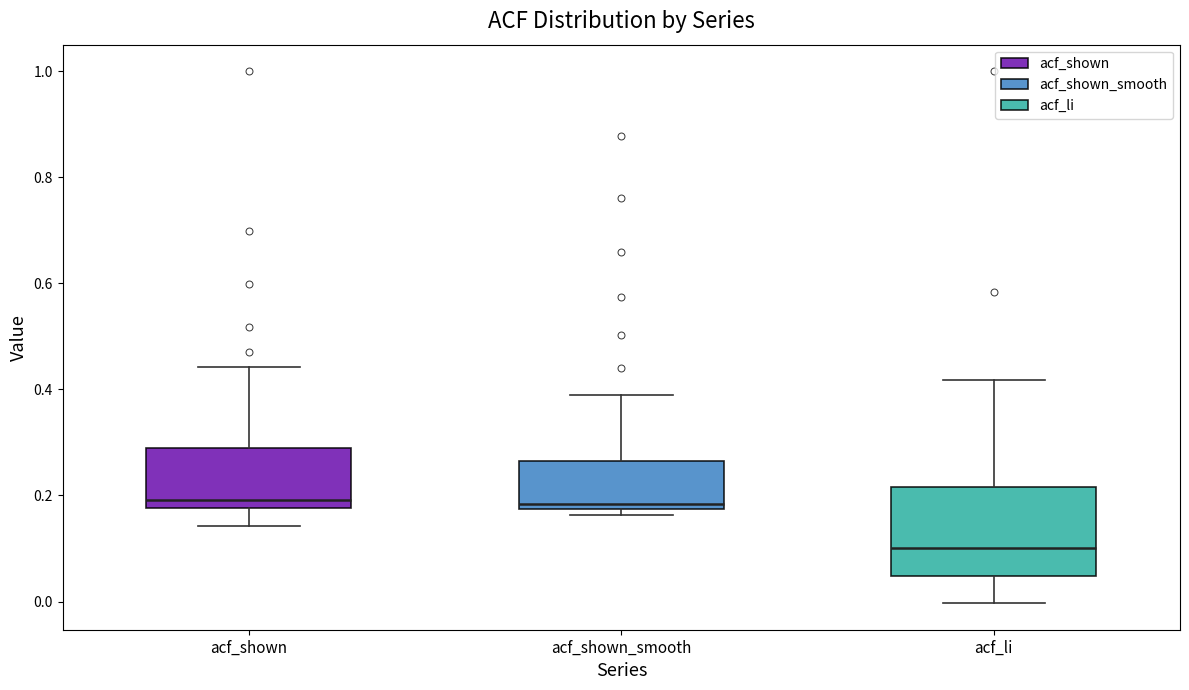

Reading left to right, transcribe this box plot: for each box, give where its median line is, the range the box spans, and where its two whiskers end, as read against the y-axis. The values are not printed on the chart, so give them approximately, as read against the axis.

acf_shown: median 0.20, box 0.18 to 0.30, whiskers 0.14 to 0.44
acf_shown_smooth: median 0.18 (just above the box's lower edge), box 0.18 to 0.26, whiskers 0.16 to 0.38
acf_li: median 0.10, box 0.04 to 0.22, whiskers 0.00 to 0.42